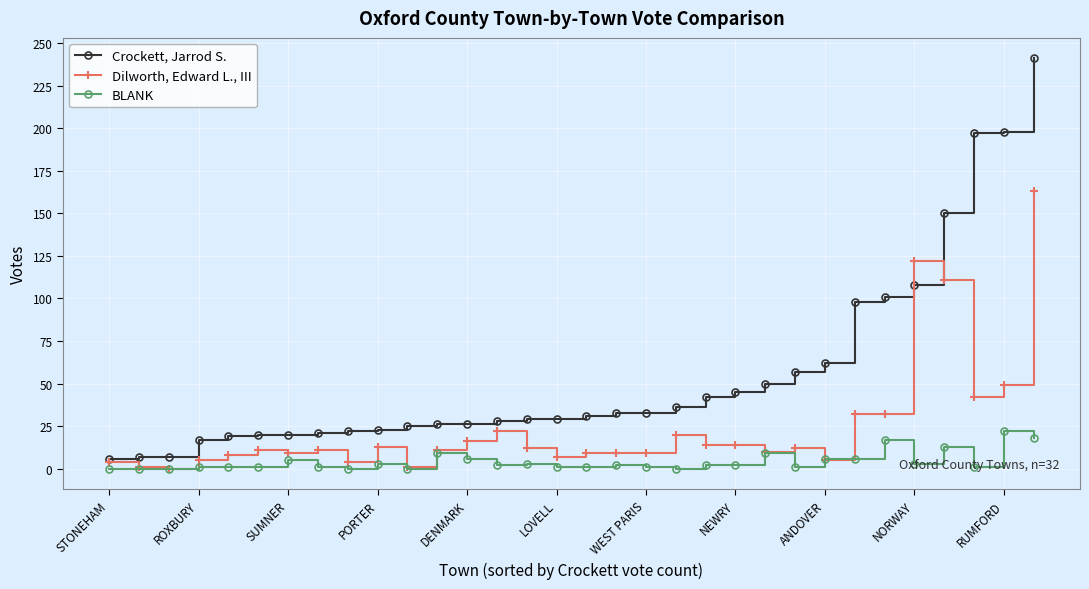

Count the number of categories in the chart.

32